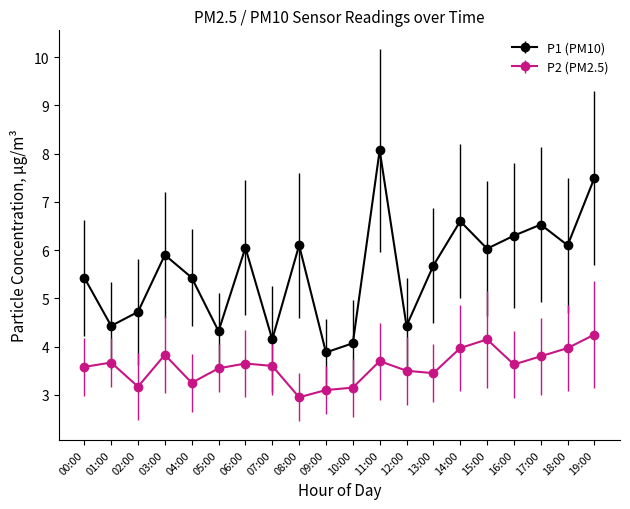

The P1 (PM10) series shows 10.4 at 19:00. True or false?

False